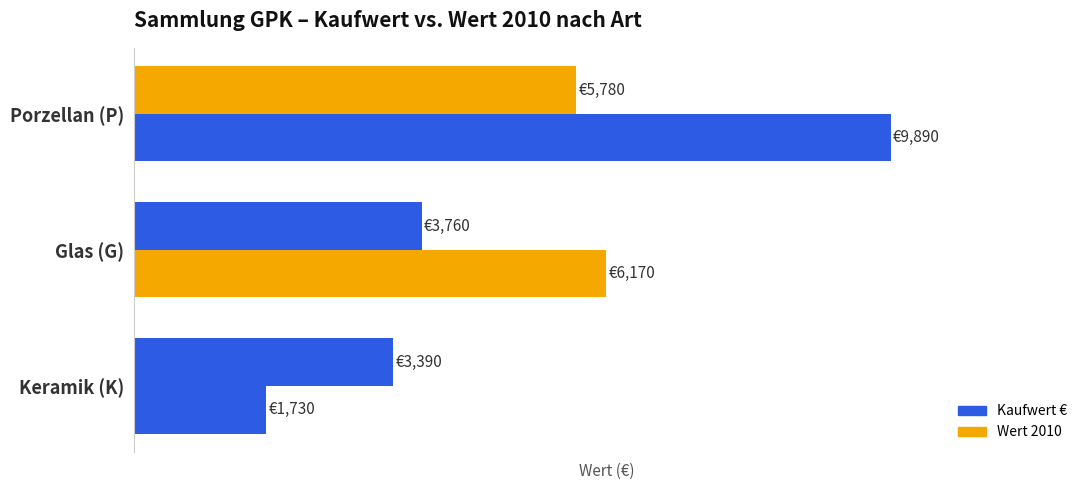

Which category has the highest value in the Wert 2010 series?

Porzellan (P)